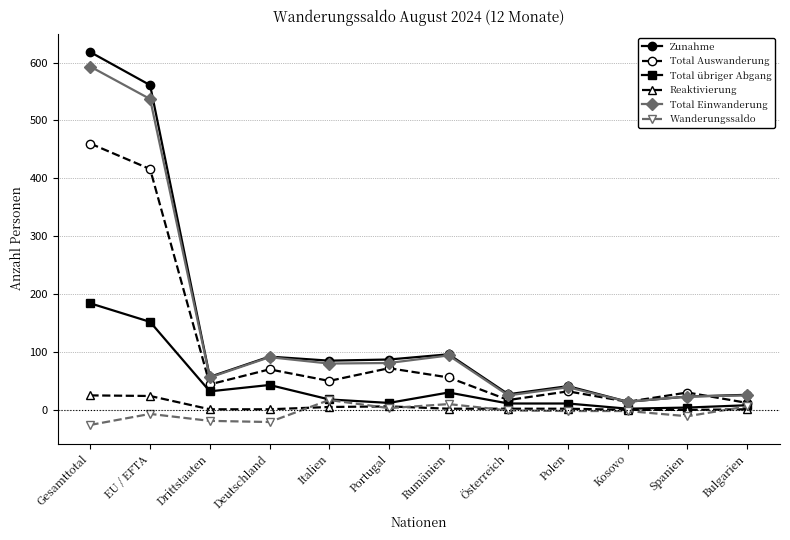

What is the value of the Reaktivierung point at the 5th from the left?

5